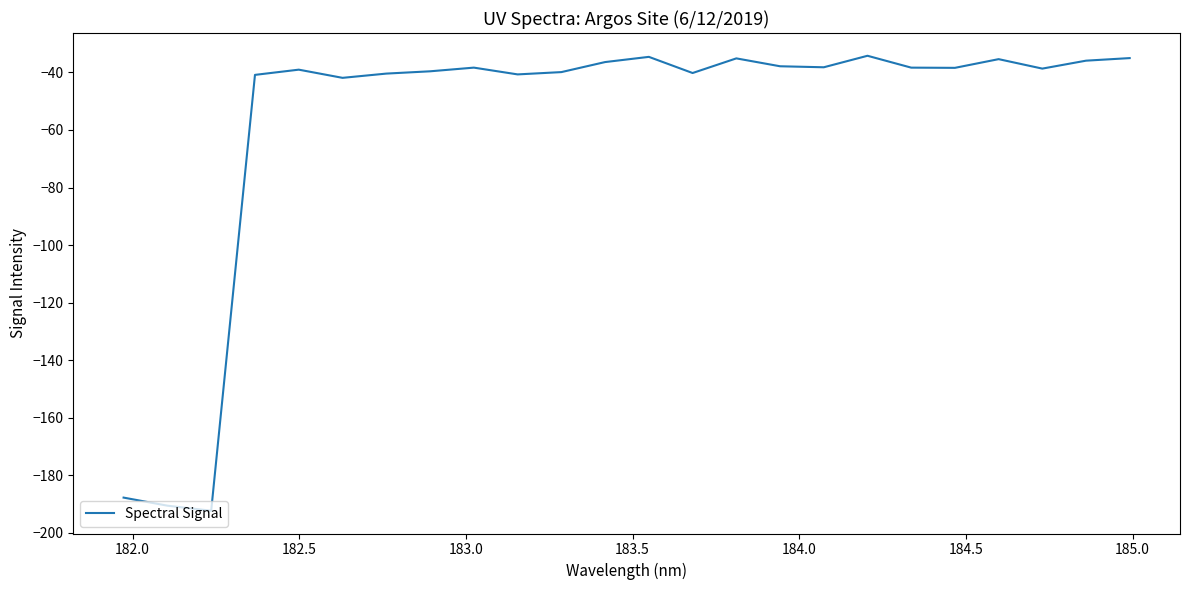

What is the difference between the maximum and minimum values?

158.1